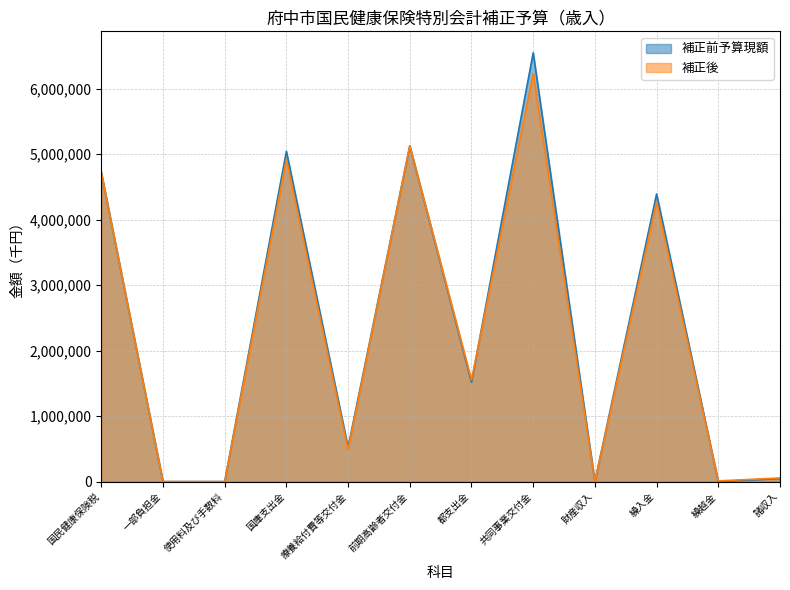

At 共同事業交付金, list the series in order from largest to smallest.

補正前予算現額, 補正後